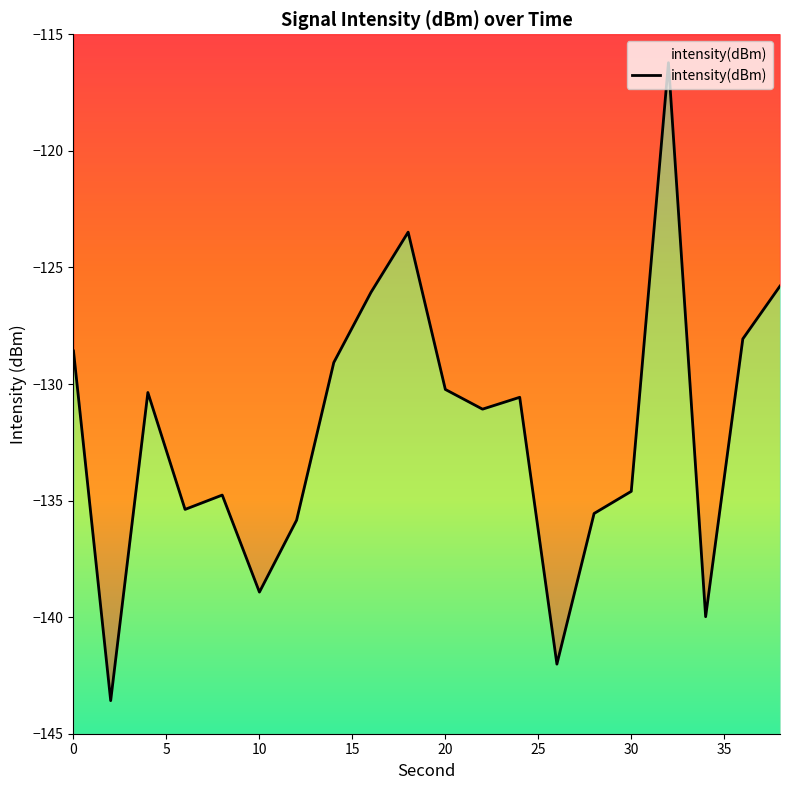

At which category does the data reach its first local valley?

2